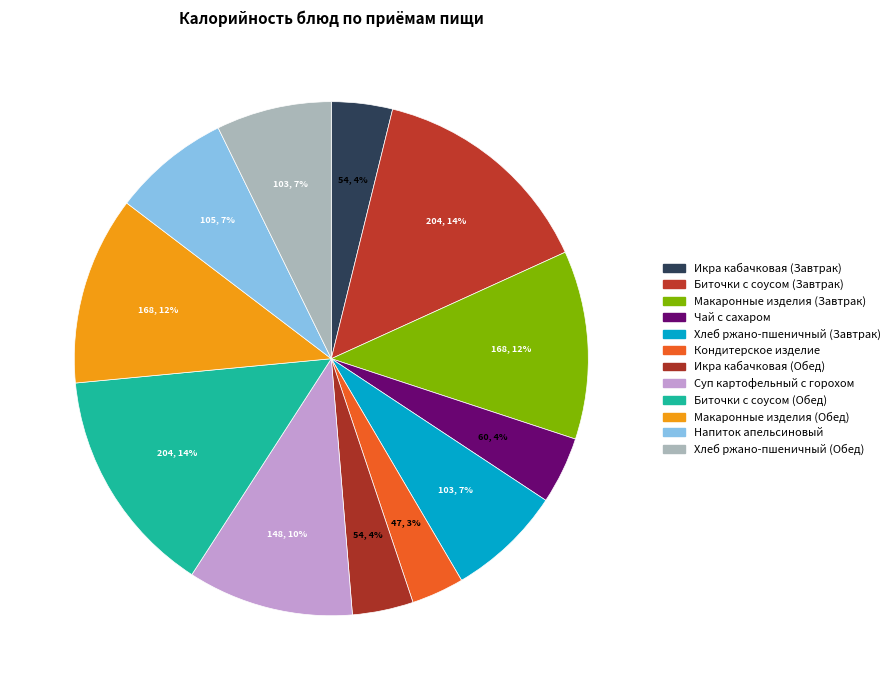

How many segments does this pie chart have?

12